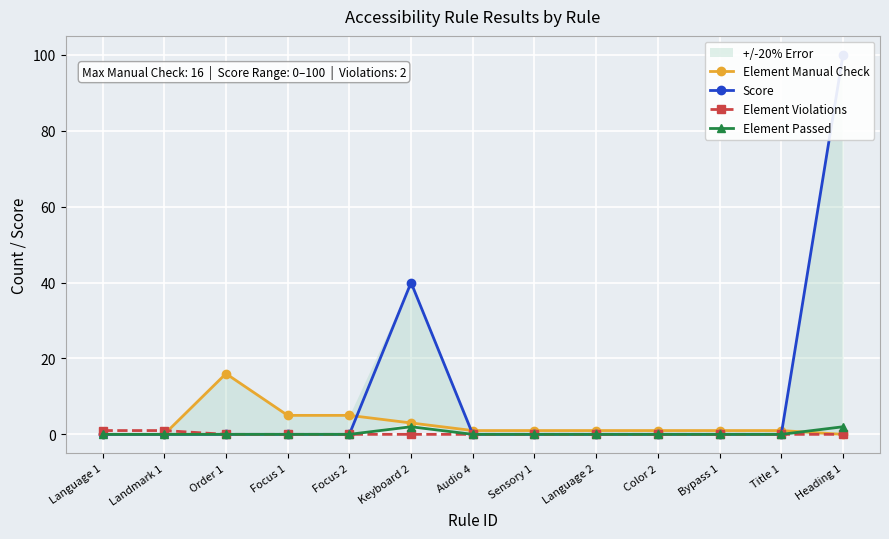

At how many categories does at least one series exceed 57?

1